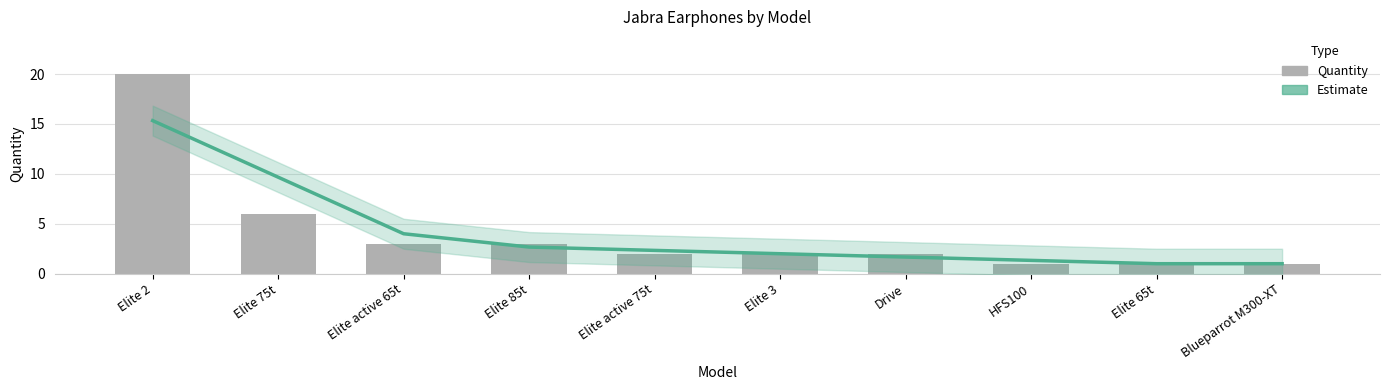

What is the approximate value of Quantity at Elite active 75t?

2.0